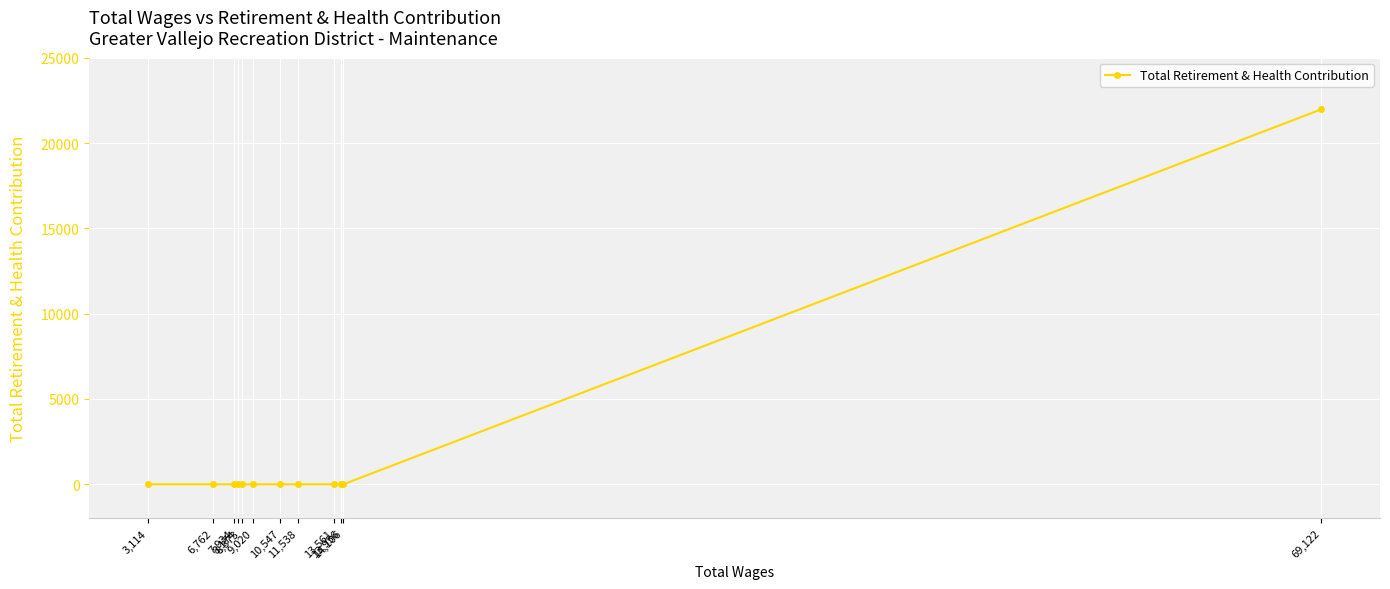

Which has a higher value, 8,373 or 69,122?

69,122